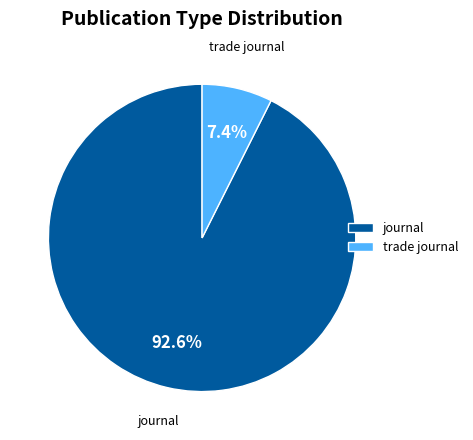

Between journal and trade journal, which is larger?

journal